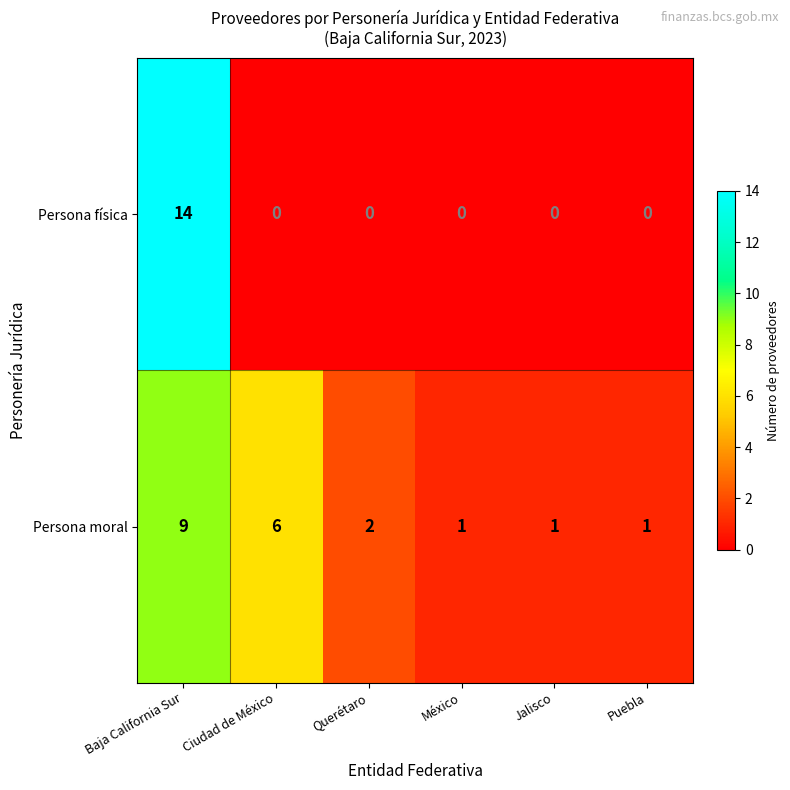

Rank the series by their maximum value, from lowest to highest.

Persona moral, Persona física